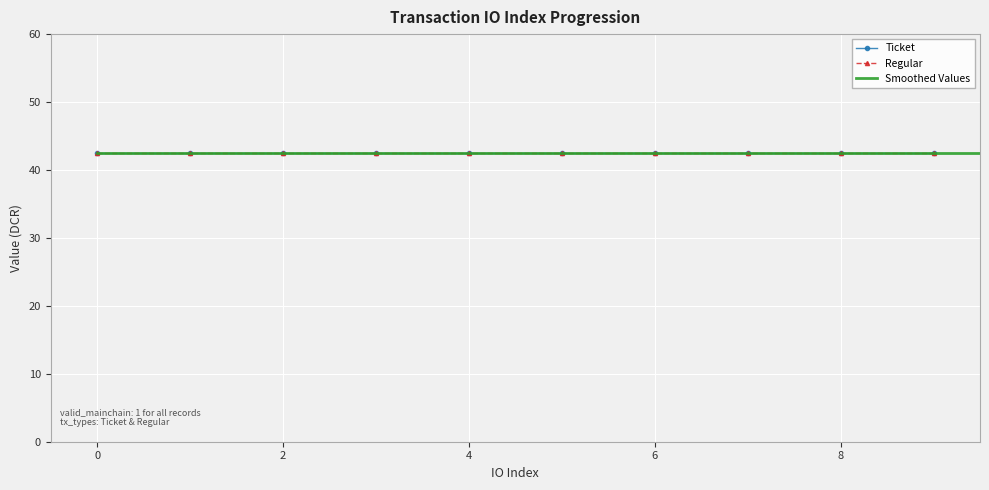

Is it true that Regular equals 2 at 8?

False